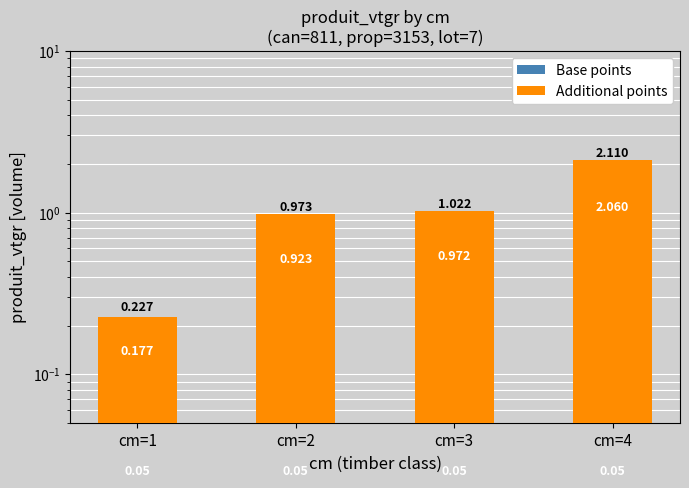

Rank the series by their average value, from lowest to highest.

Base points, Additional points